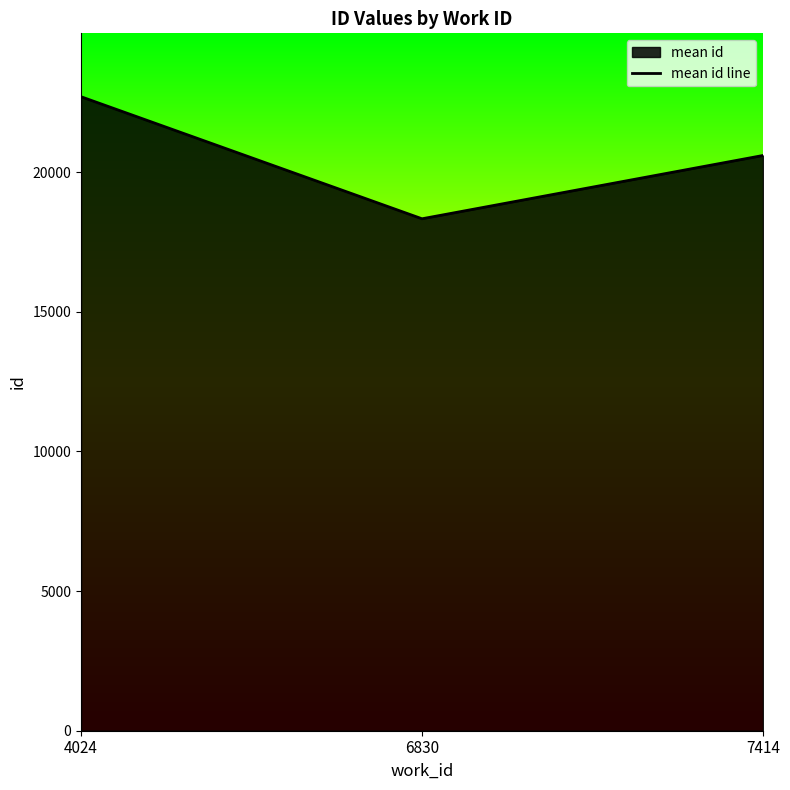

What is the change in value from 4024 to 6830?

-4370.5